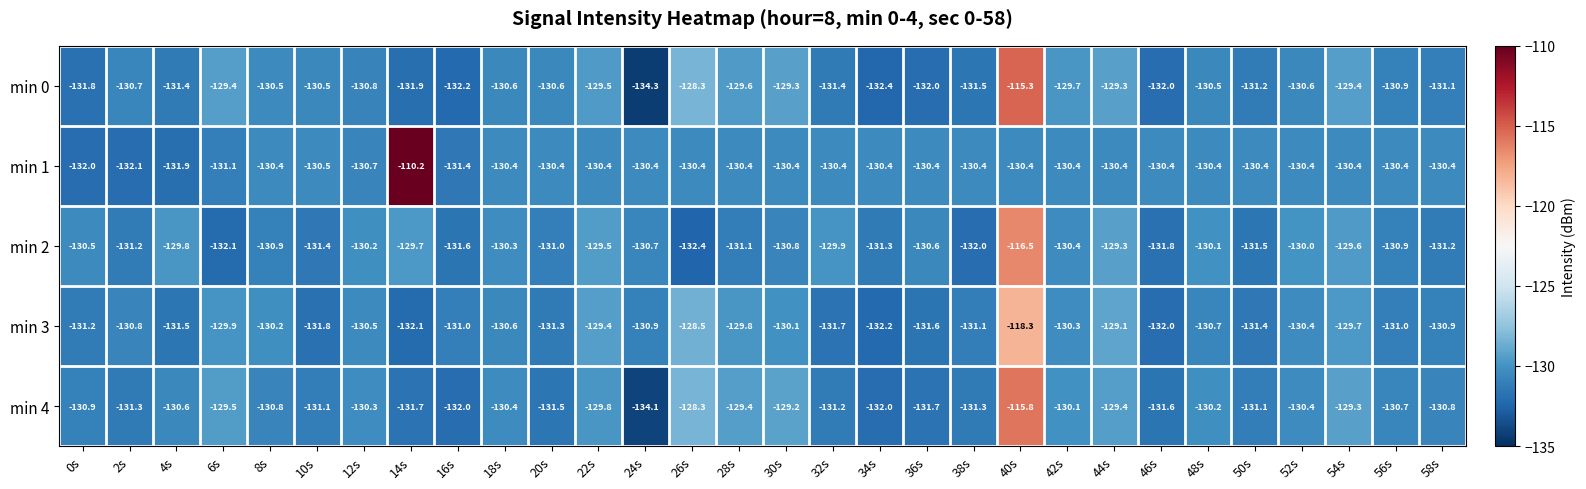

Which series has the largest total across all categories?

min 1